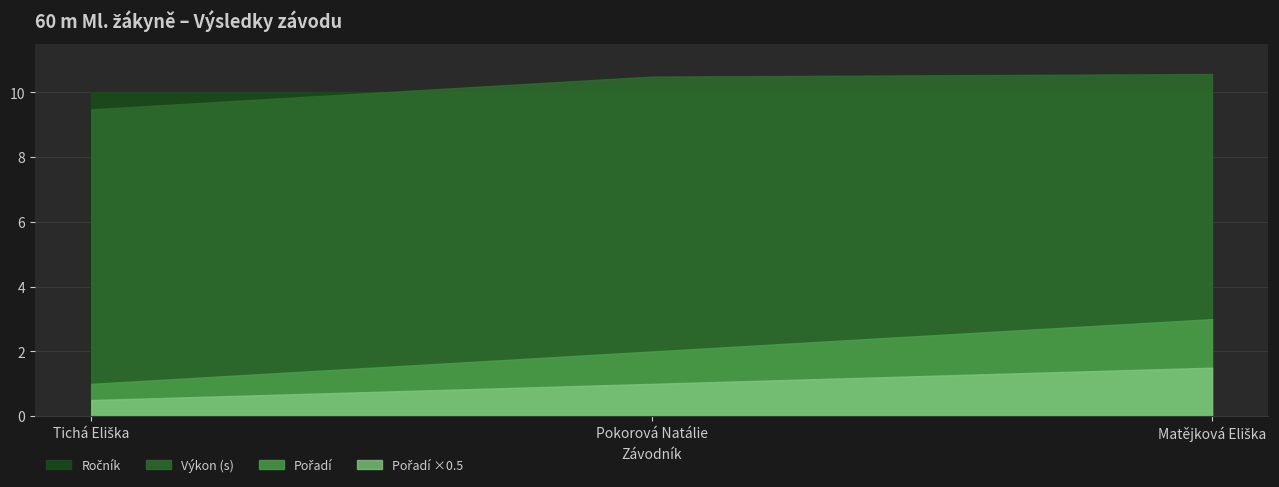

The value of Pořadí at Pokorová Natálie is 0.7. True or false?

False